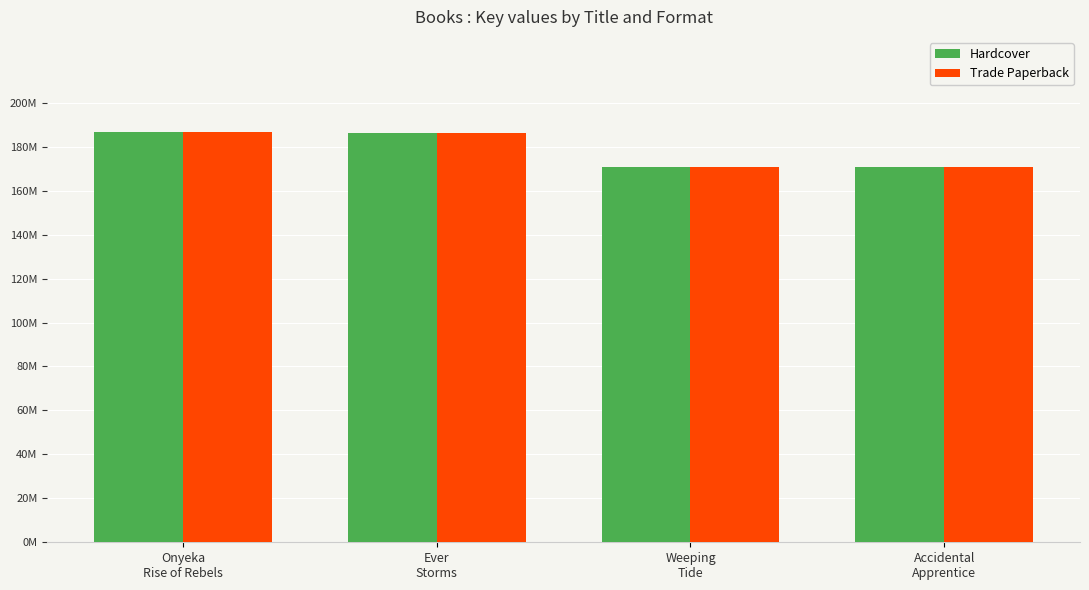

Read the Hardcover value at Ever
Storms, to the nearest 50.

186264850